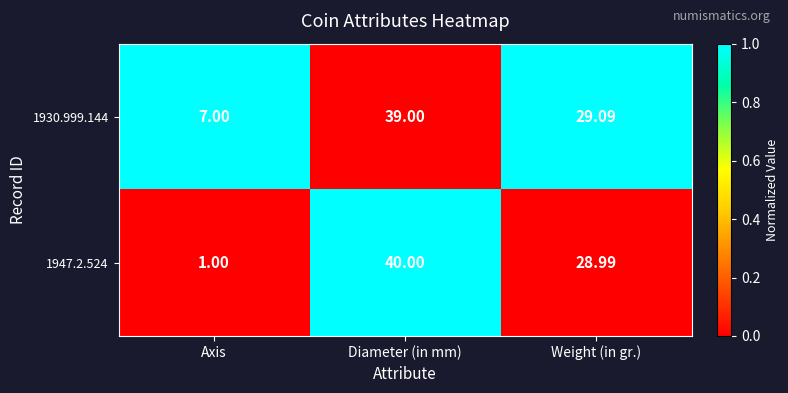

At which label does 1930.999.144 reach its minimum?

Axis